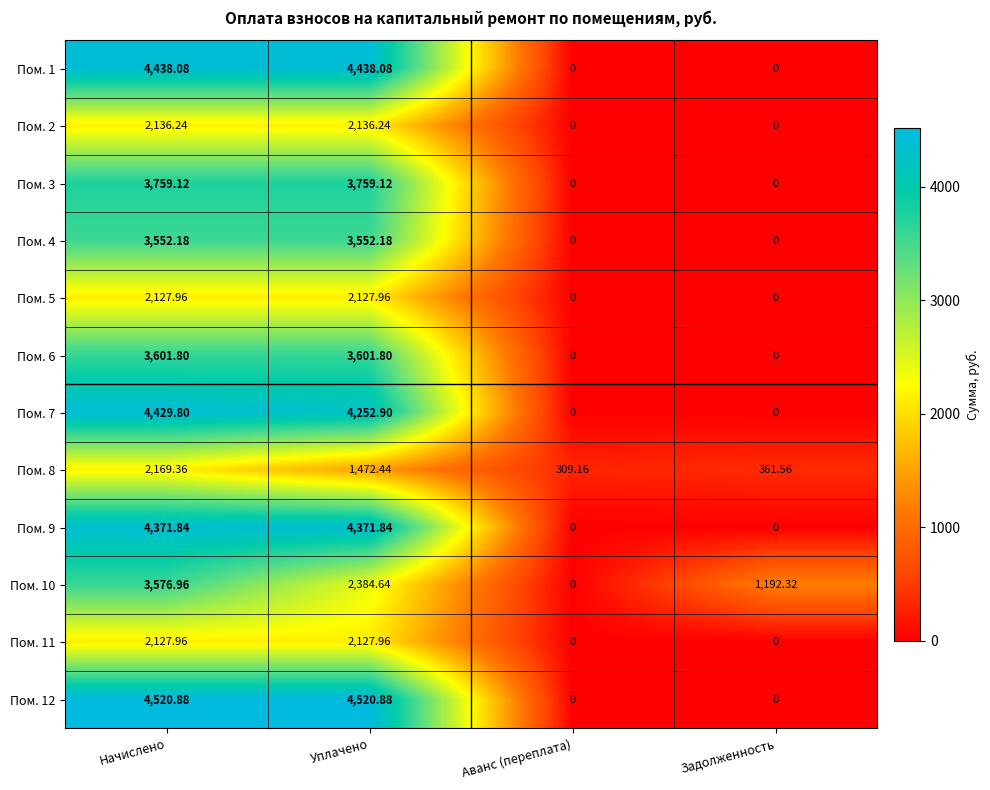

At which label does Пом. 2 first exceed 2136?

Начислено